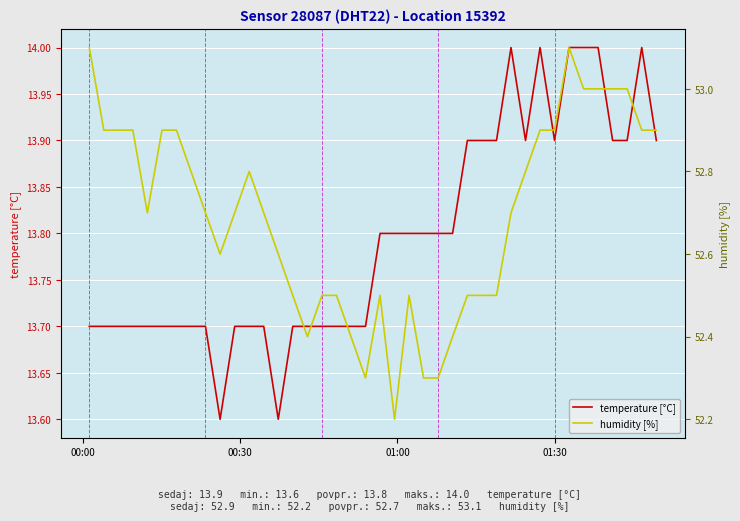

How many lines are shown in the chart?

2